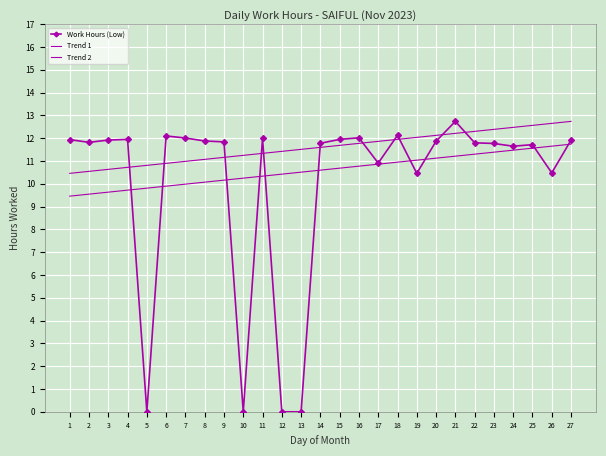

Between 1 and 22, which series saw the biggest shift?

Trend 1